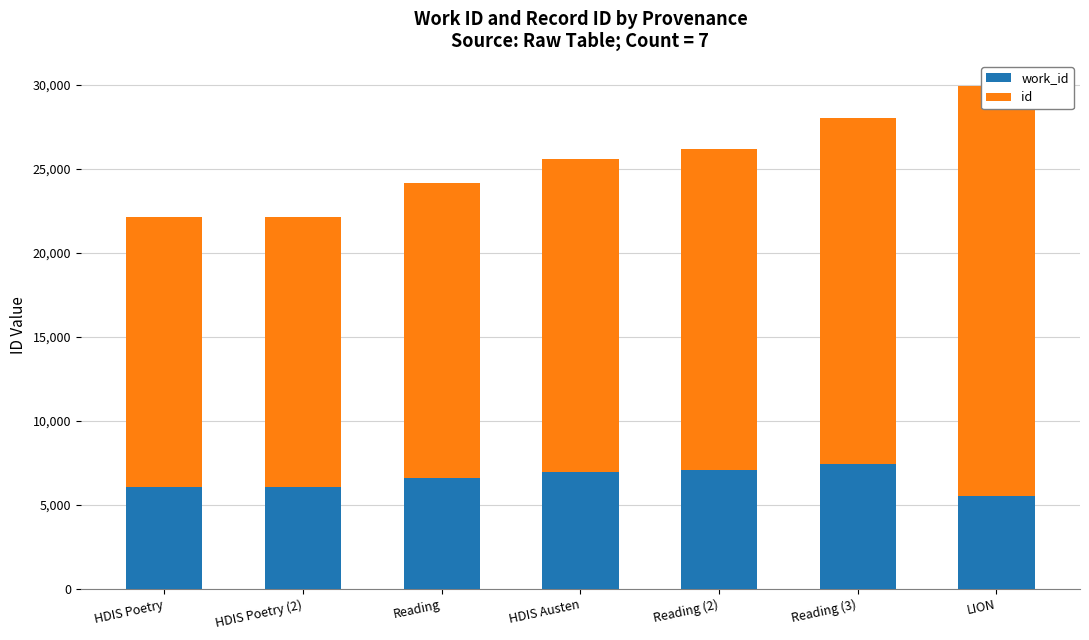

The id series shows 17541 at Reading. True or false?

True